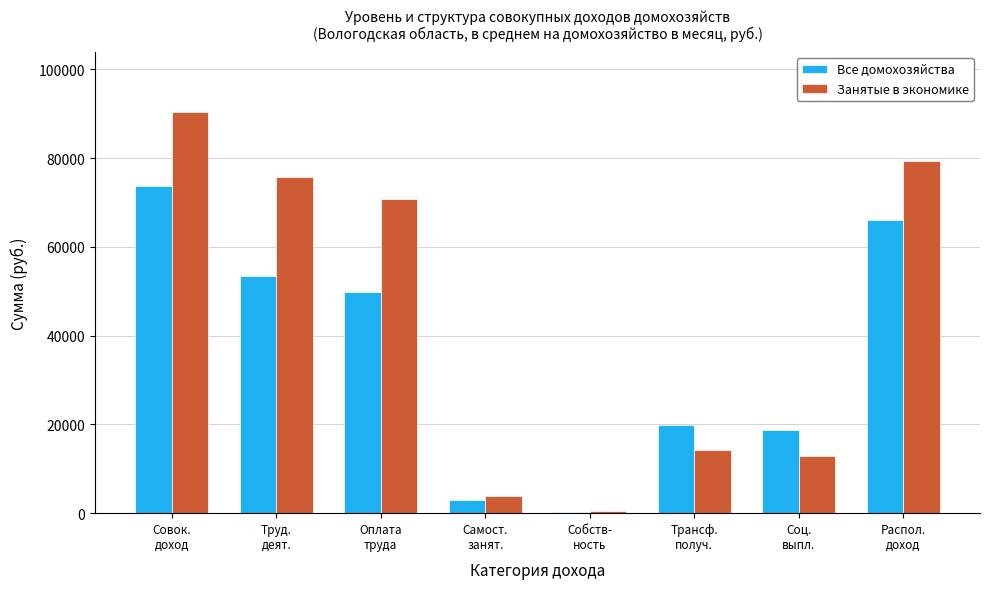

At how many categories does at least one series exceed 52217?

4